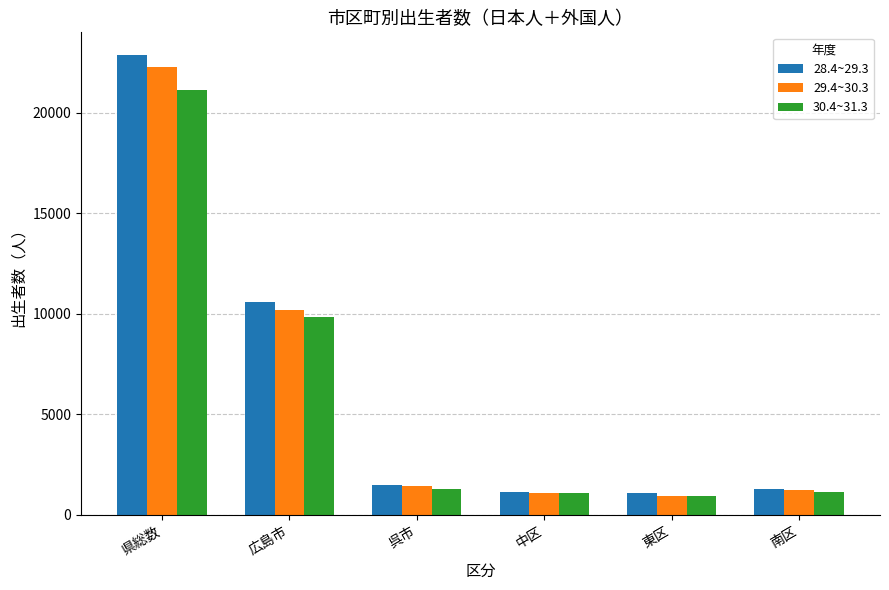

List the series in order of their overall mean, highest first.

28.4~29.3, 29.4~30.3, 30.4~31.3